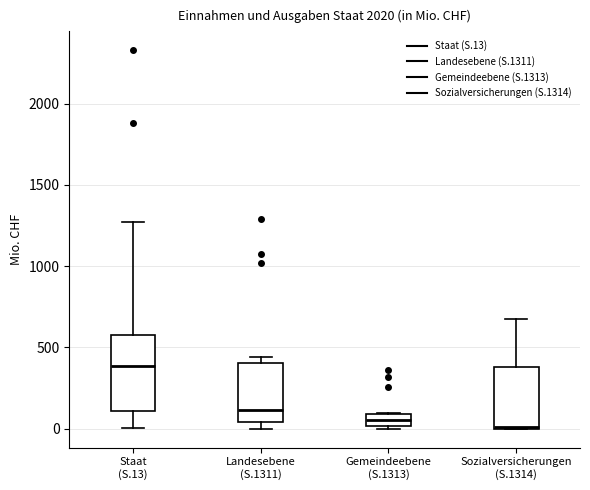

Where is the lower edge of the box for Sozialversicherungen (S.1314) on the y-axis? The values are not printed on the chart, so give them approximately, as read against the axis.

0